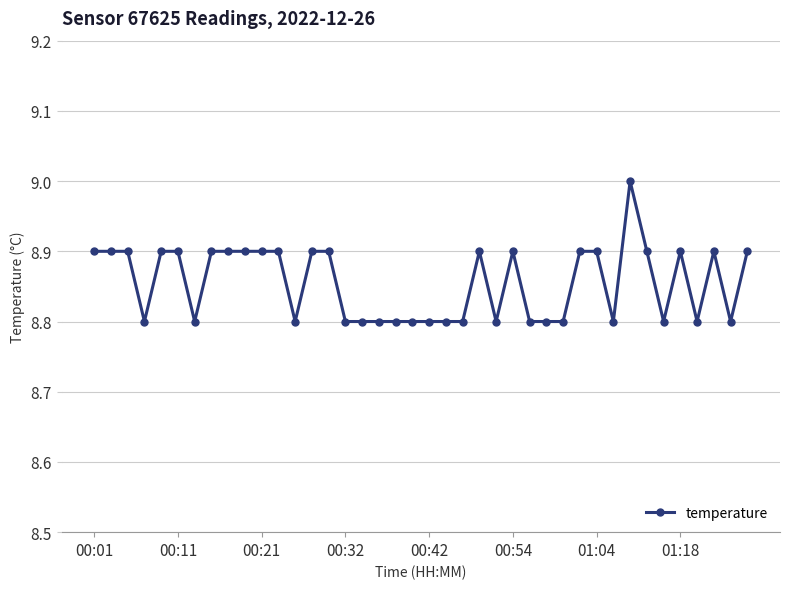

What is the average value?

8.9